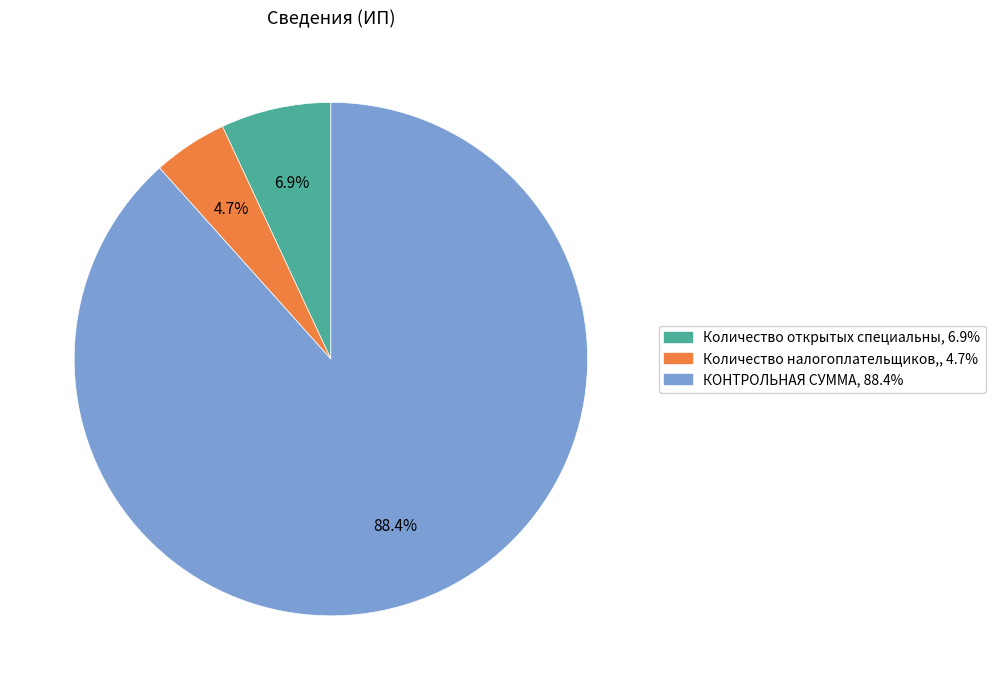

Is there any slice that represents more than half of the pie?

Yes